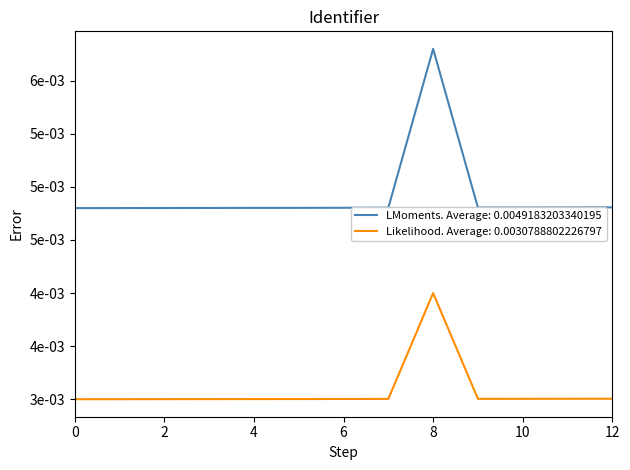

Does the chart have visible grid lines?

No